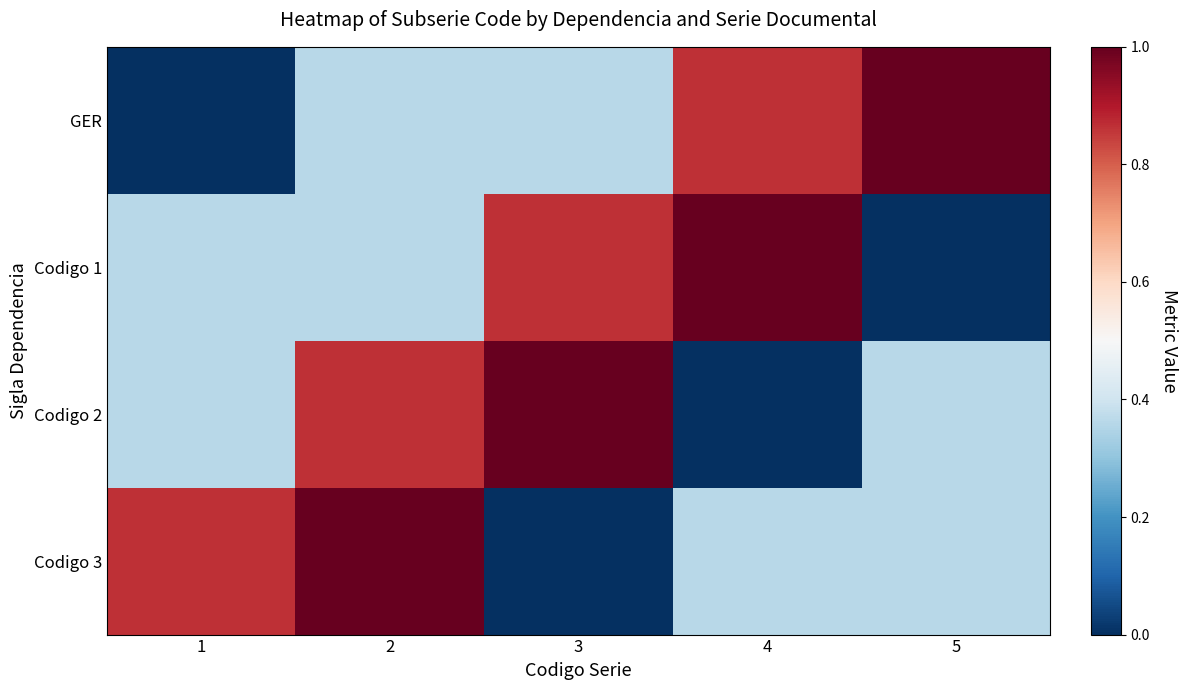

Which series has the largest range (max minus min)?

GER